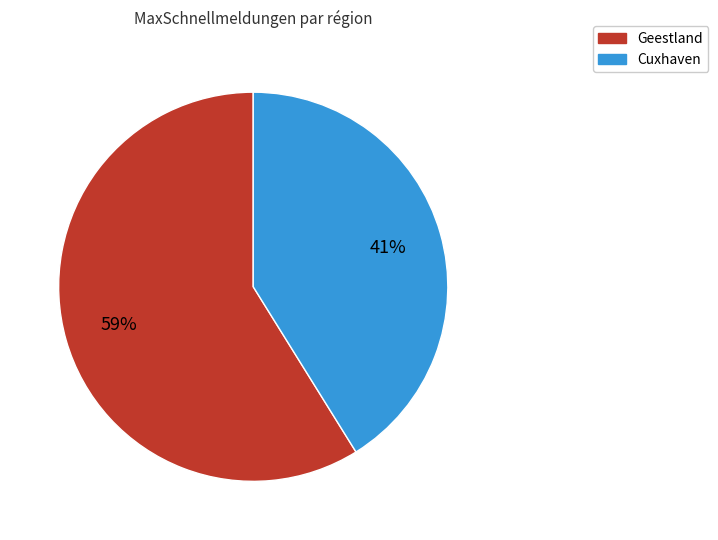

Which slice is the smallest?

Cuxhaven